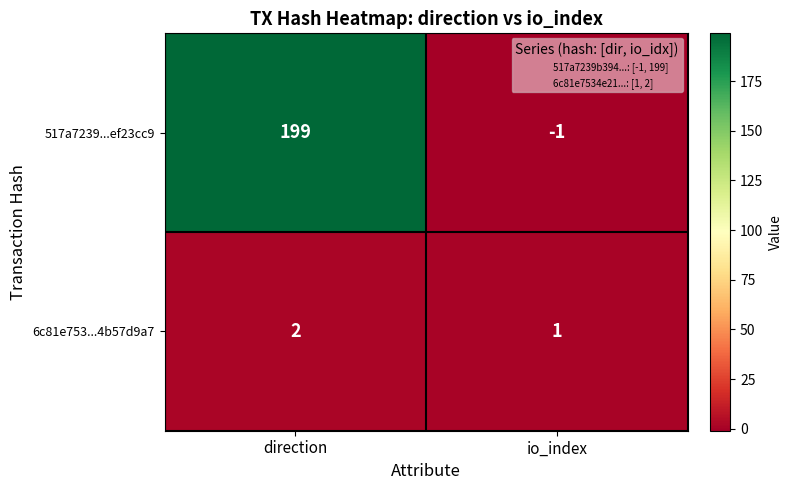

What is the greatest value displayed?

199